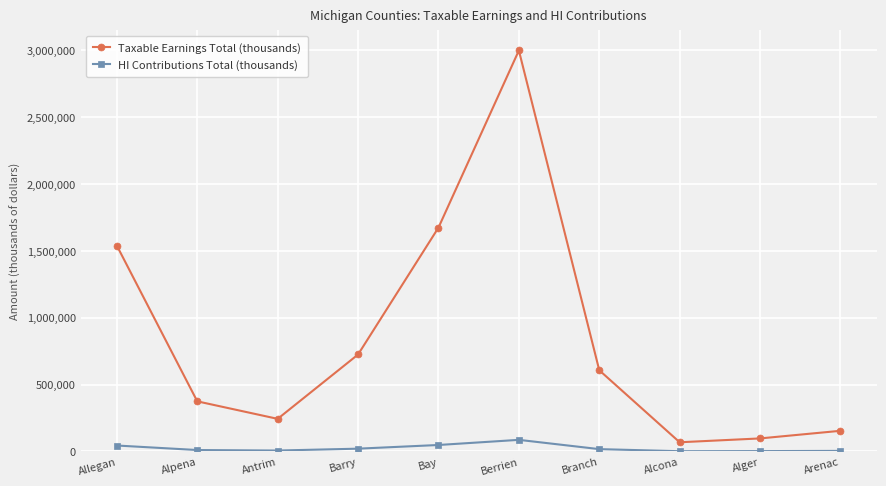

Which series has the largest range (max minus min)?

Taxable Earnings Total (thousands)